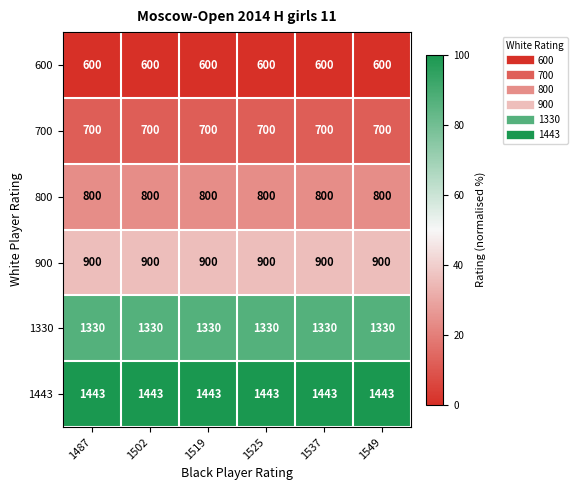

What is the sum of all 1443 values?

8658